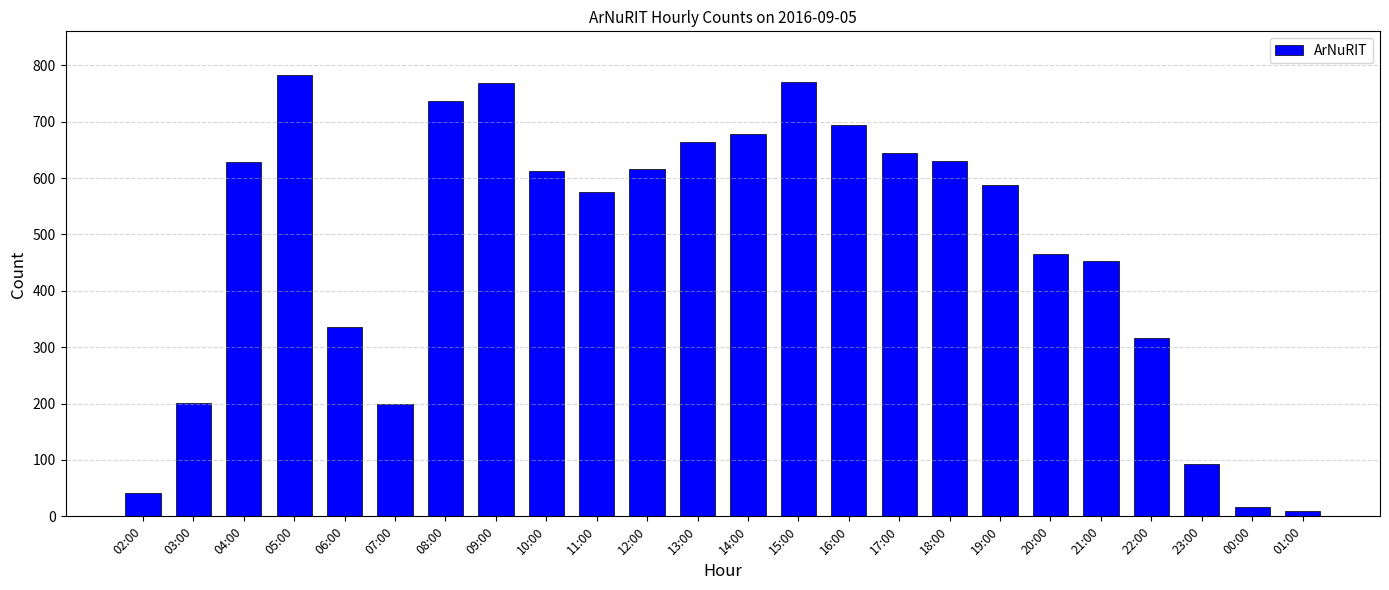

The value at 21:00 is 452. True or false?

True